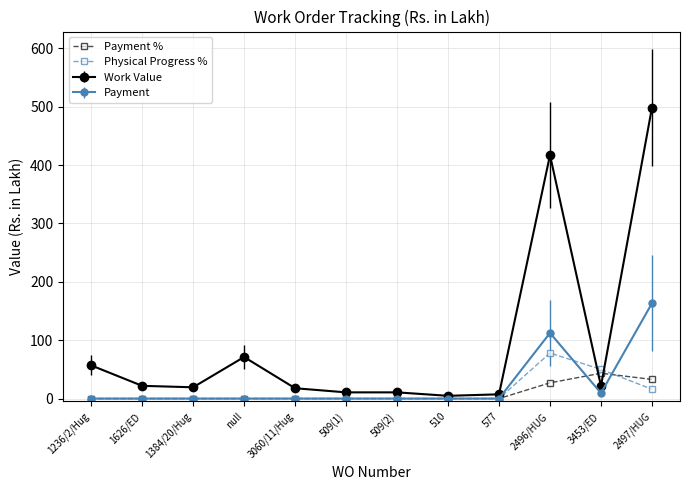

Rank the series by their maximum value, from highest to lowest.

Work Value, Payment, Physical Progress %, Payment %